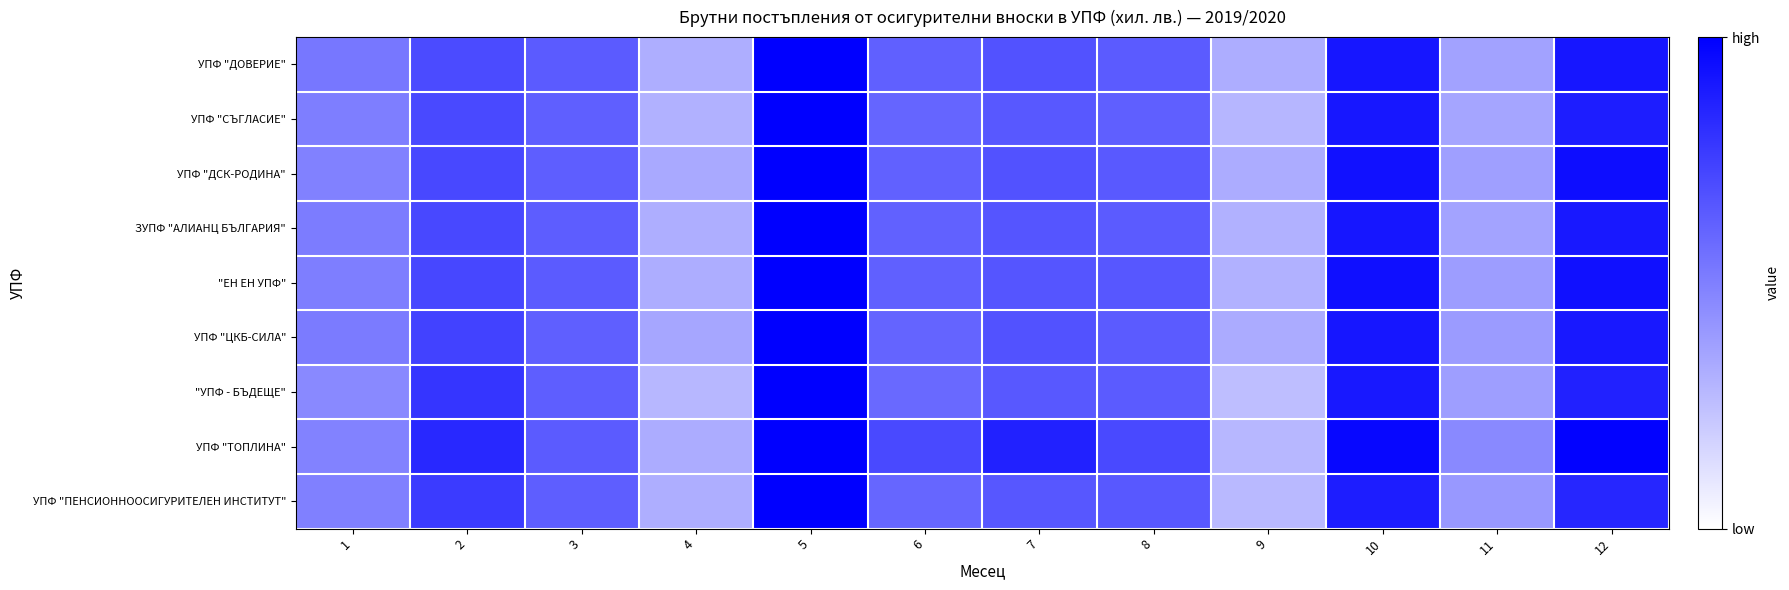

What is the maximum value shown in the chart?

1.0